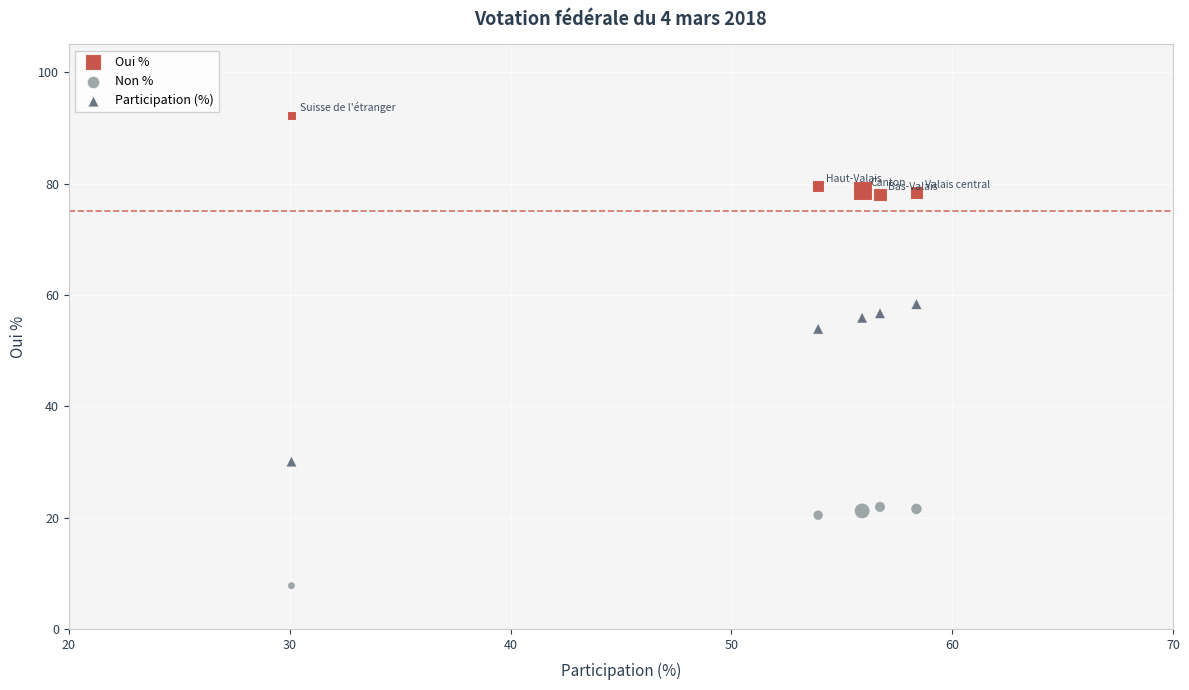

Across all series, what Y value is closest to 50?

53.9